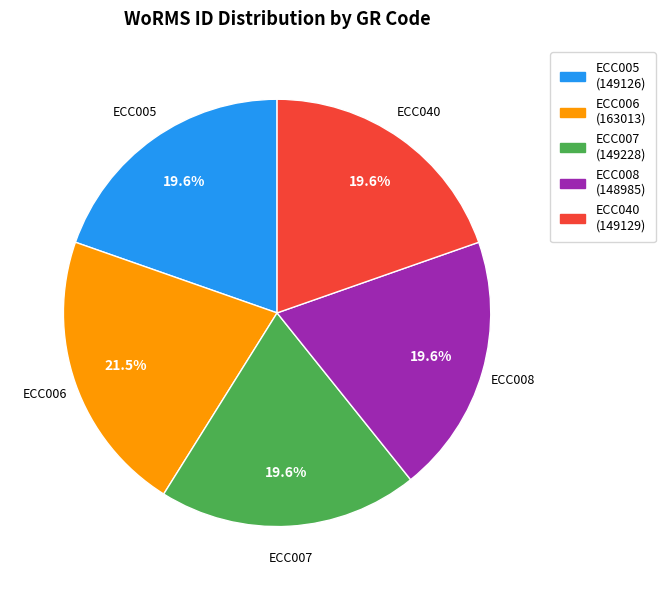

Between ECC006 and ECC005, which is larger?

ECC006